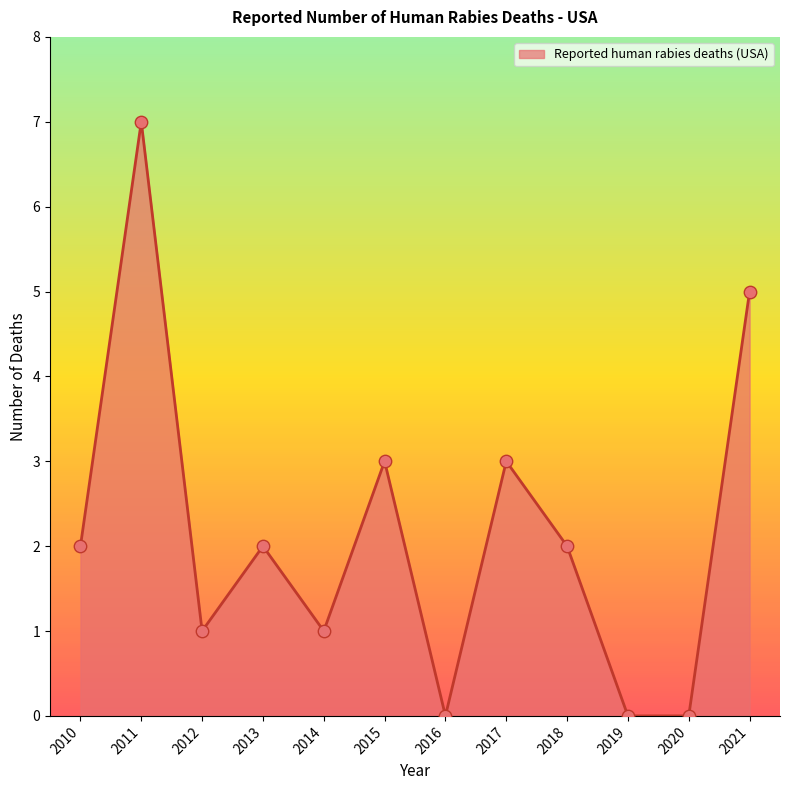

What is the change in value from 2015 to 2016?

-3